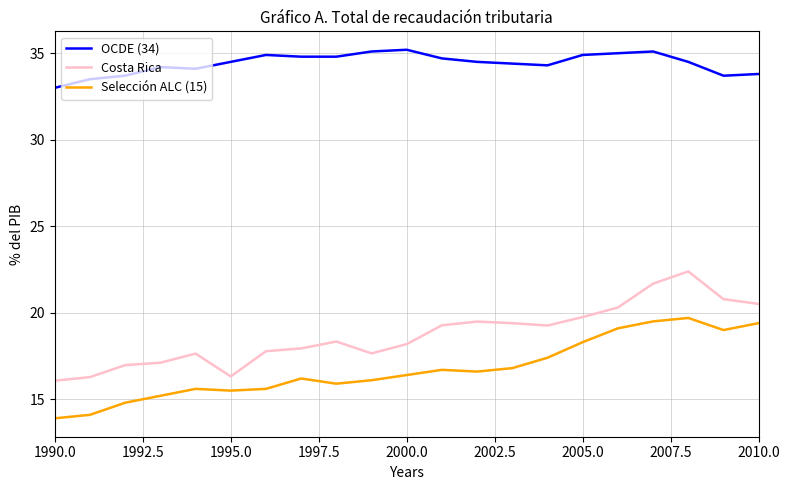

Does the chart have visible grid lines?

Yes